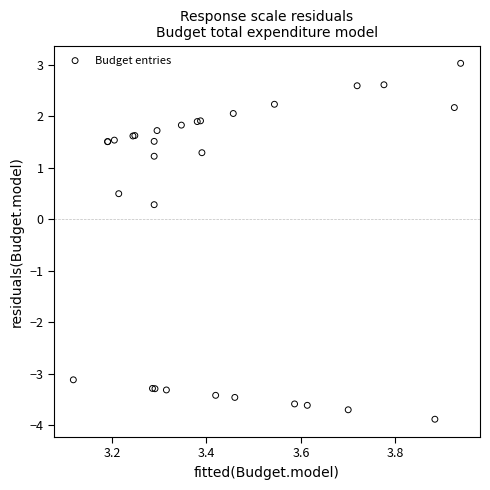

What Y value in the scatter plot is closest to 0?

0.3